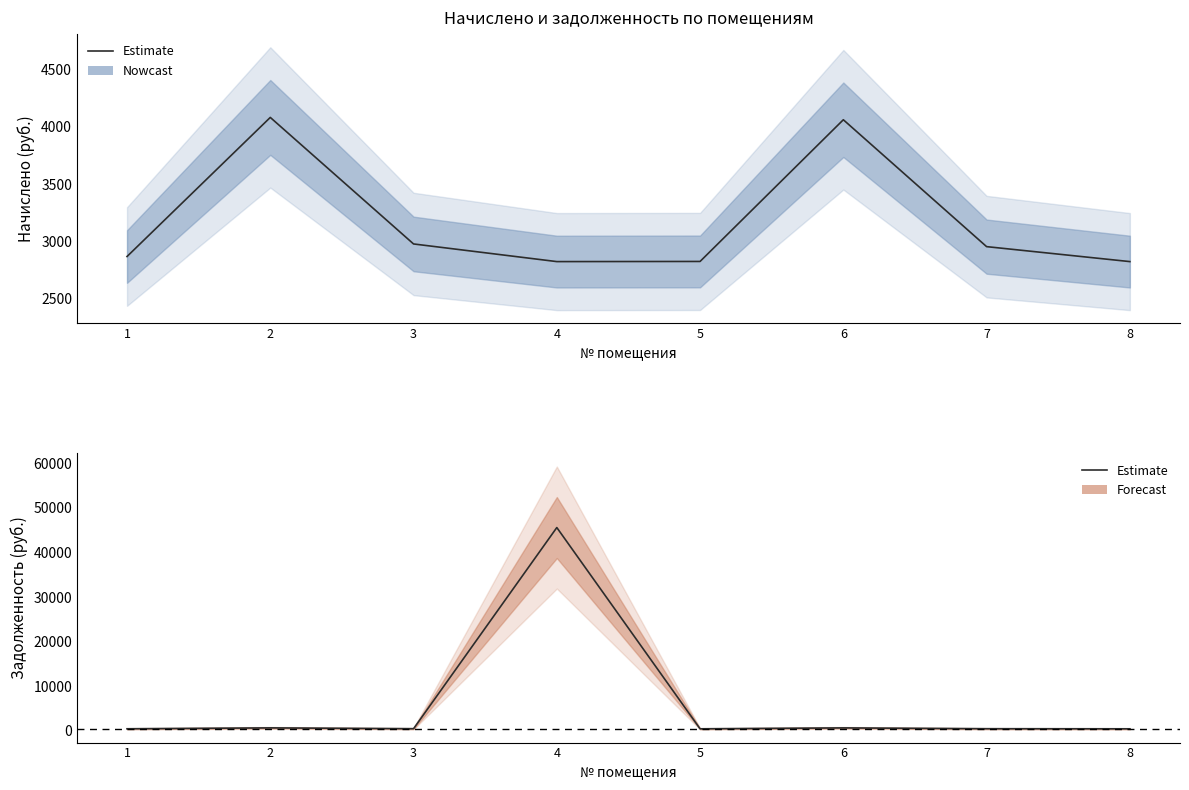

Rank the categories by value from highest to lowest.

4, 2, 6, 3, 7, 1, 5, 8